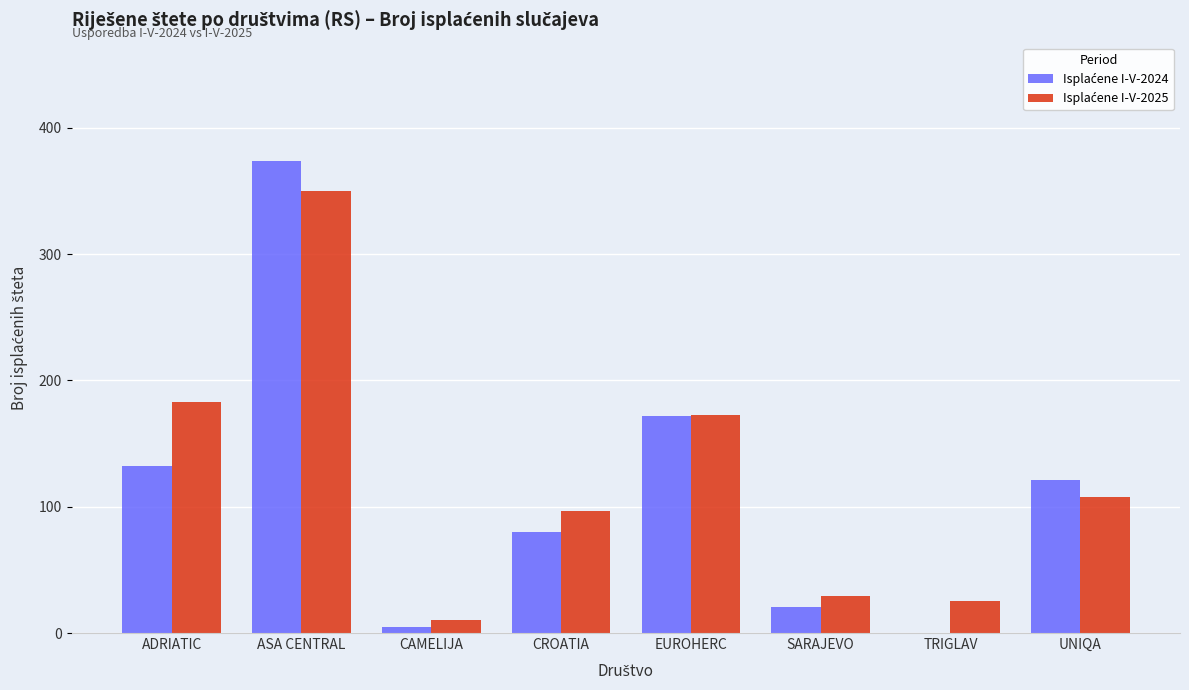

At which category is the sum across all series the highest?

ASA CENTRAL